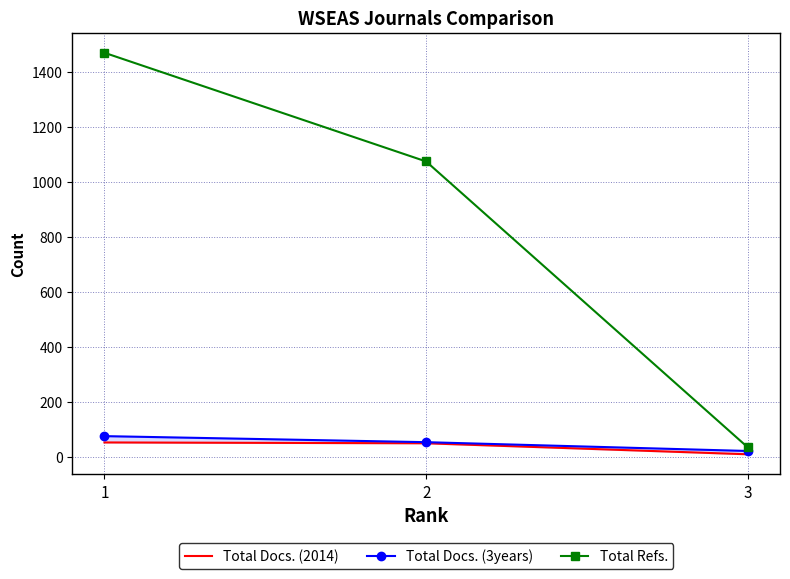

List the labels in order of Total Docs. (3years) value, largest first.

1, 2, 3